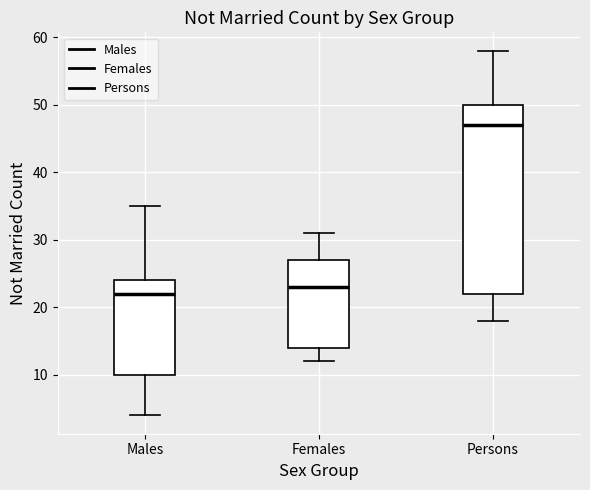

Where does the lower whisker of the box for Females end on the y-axis? The values are not printed on the chart, so give them approximately, as read against the axis.

12